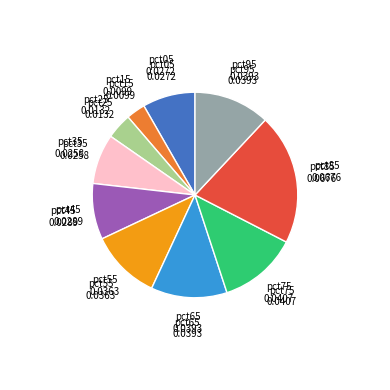

Is there any slice that represents more than half of the pie?

No